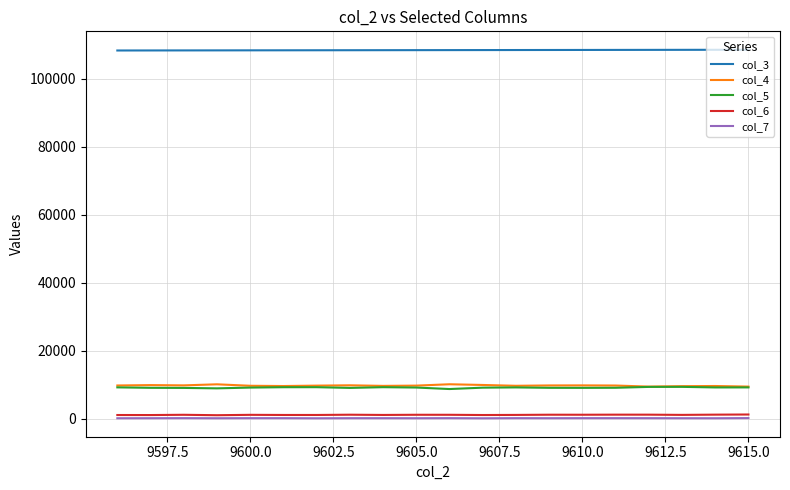

What is the greatest value displayed?

108469